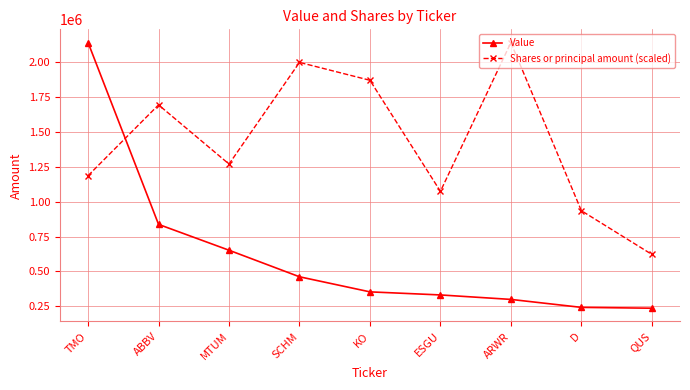

Does the chart display data point markers on the line(s)?

Yes